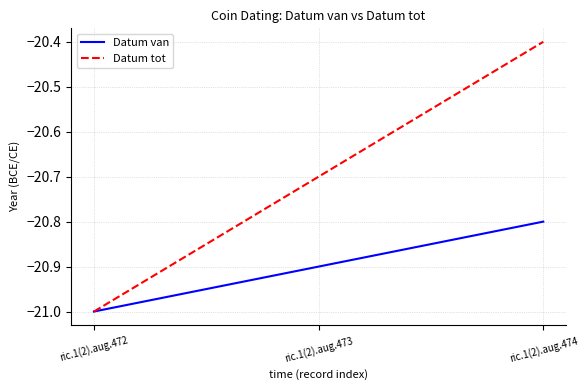

Read the Datum tot value at ric.1(2).aug.473.

-20.7